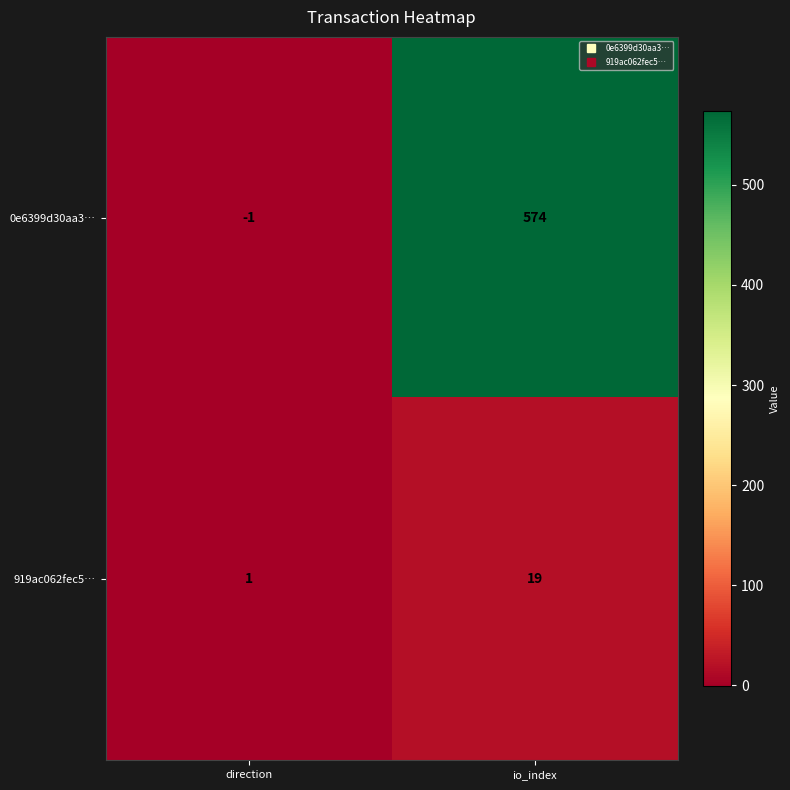

Reading right to left, list all the values displayed in this chart.

0e6399d30aa3…: 574	-1
919ac062fec5…: 19	1